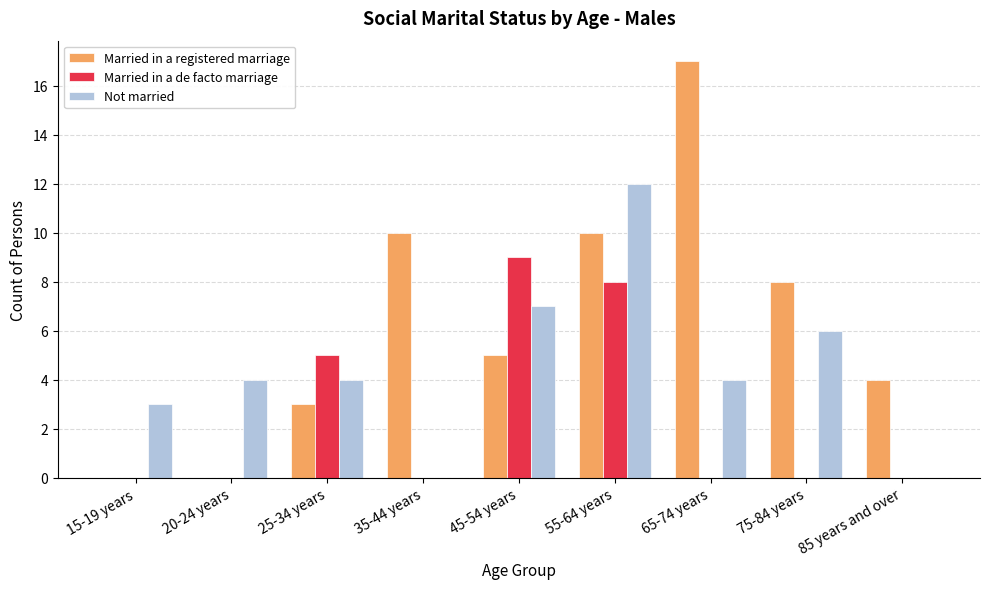

What is the greatest value displayed?

17